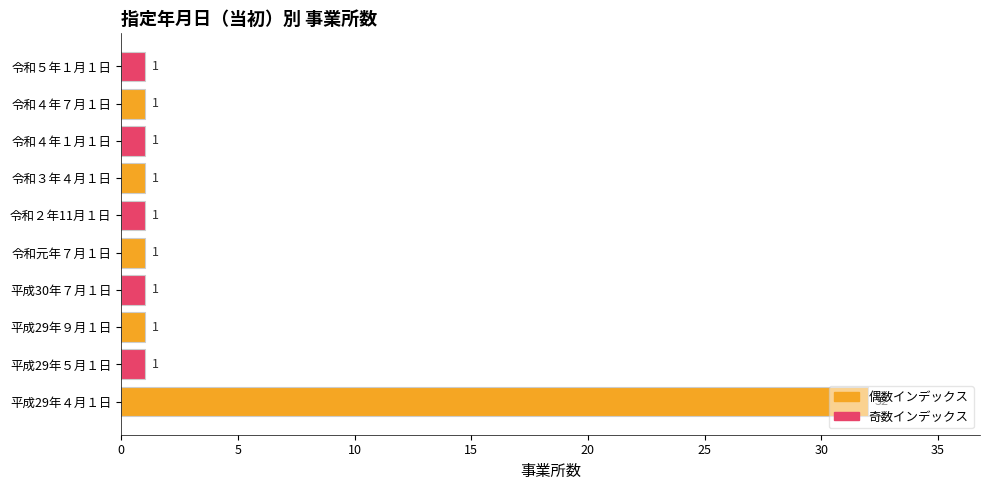

What is the sum of all values?

41